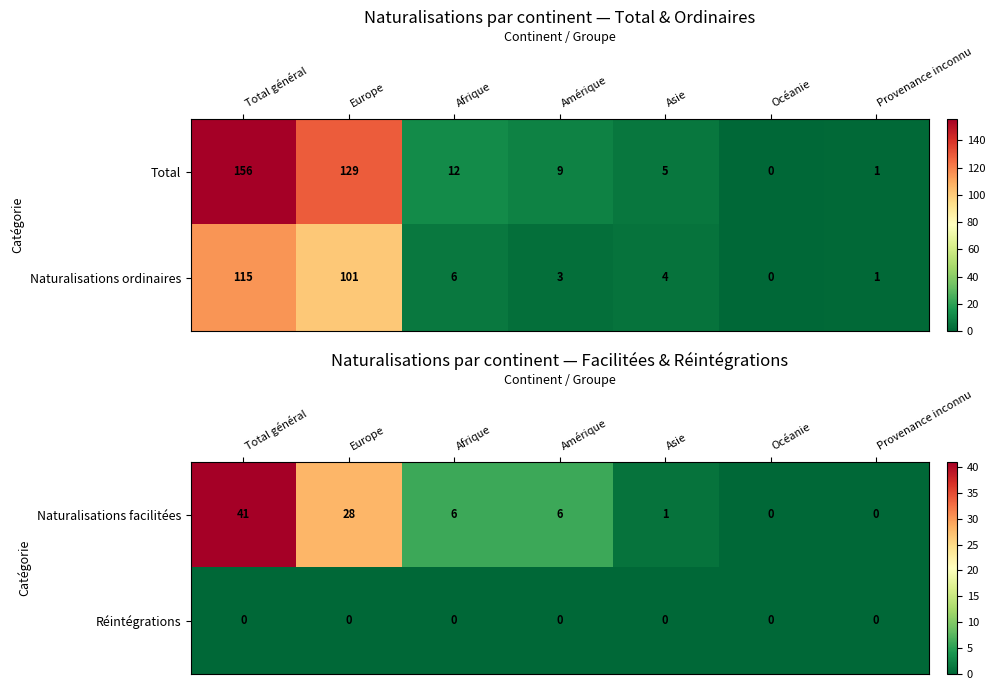

The value of Naturalisations facilitées at Total général is 26. True or false?

False